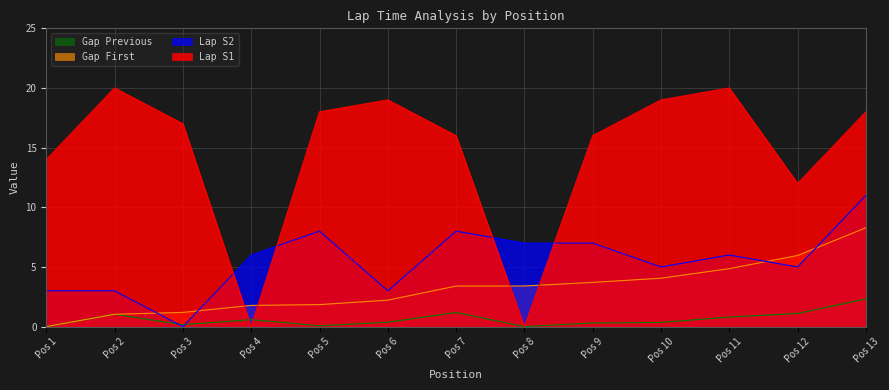

What is the difference between the highest and lowest values at Pos 3?

17.0